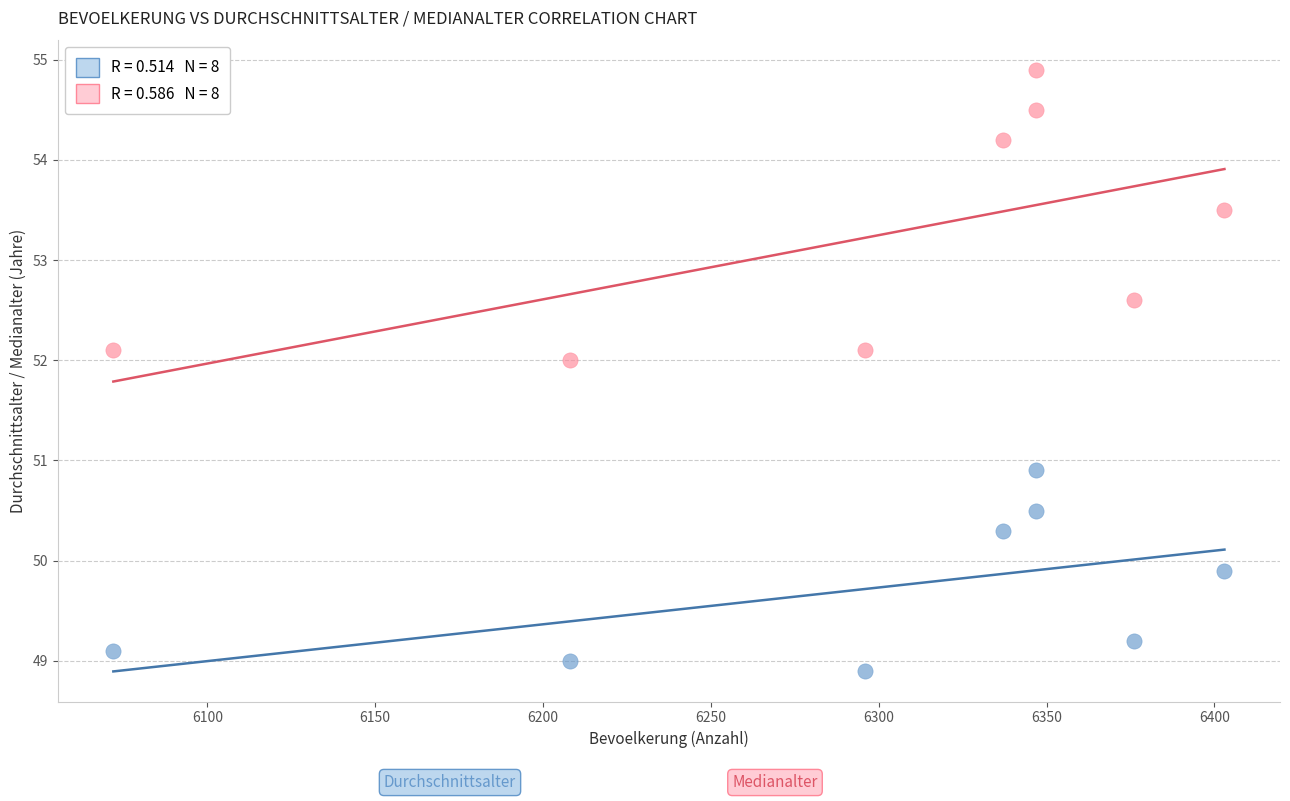

Across all data points, what is the range of X values (max minus min)?

331.0